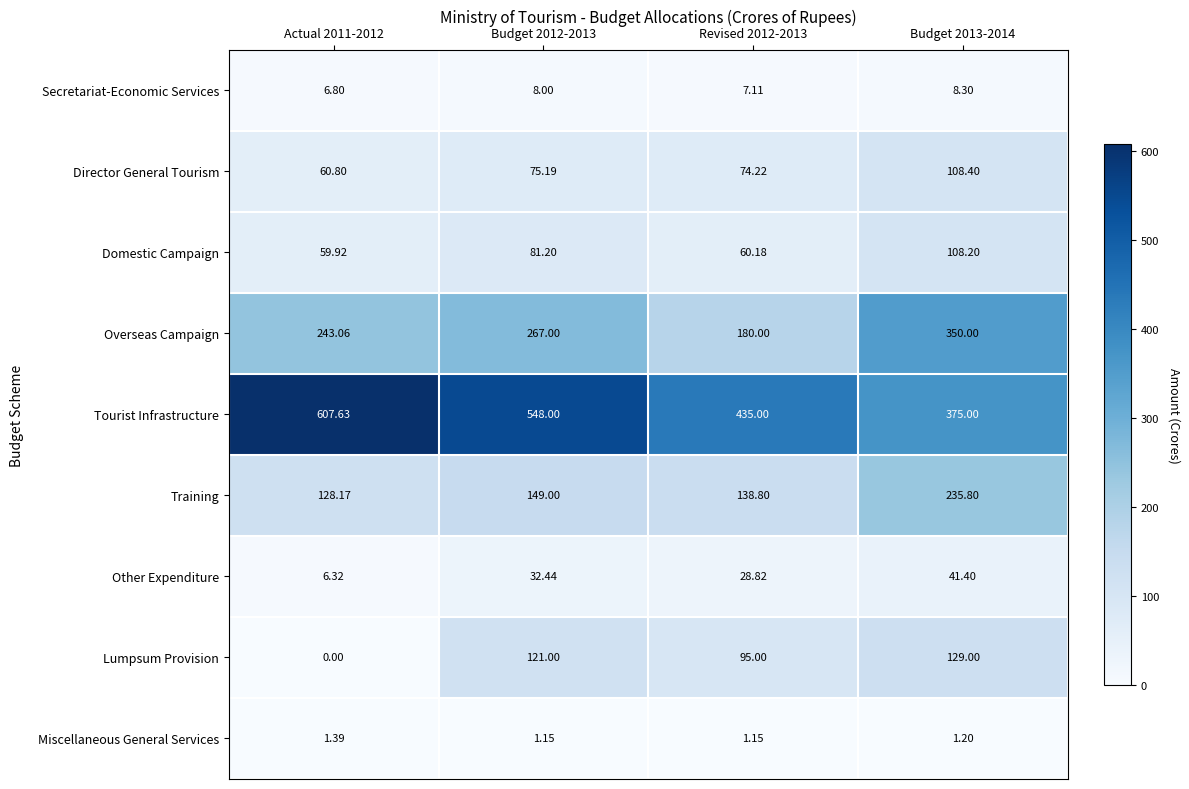

Which series changed the most between Actual 2011-2012 and Budget 2012-2013?

Lumpsum Provision